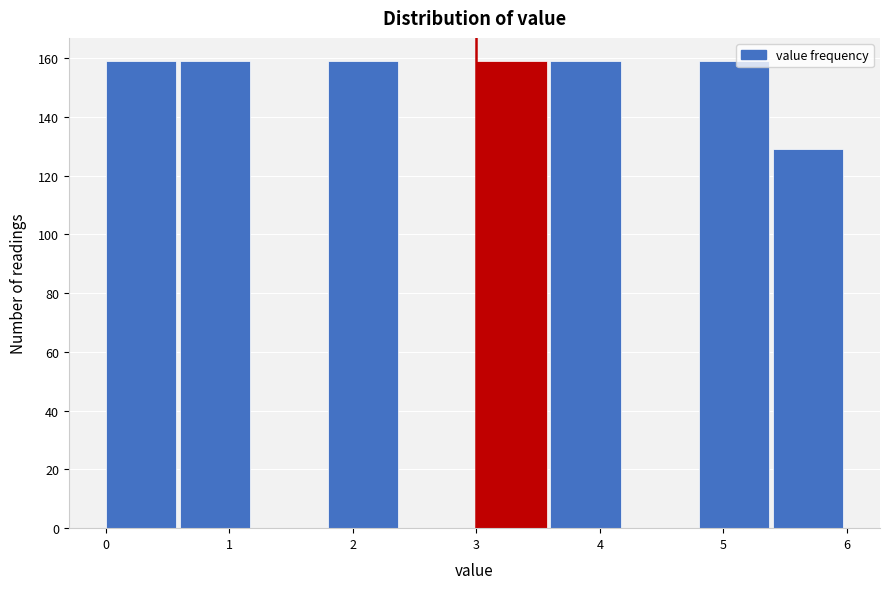

Reading left to right, transcribe this chart: for each bar, give the range it covers on the x-axis and its height. The values are not printed on the chart, so give them approximately, as read against the axis.

0.0 to 0.6: 160
0.6 to 1.2: 160
1.2 to 1.8: 0
1.8 to 2.4: 160
2.4 to 3.0: 0
3.0 to 3.6: 160
3.6 to 4.2: 160
4.2 to 4.8: 0
4.8 to 5.4: 160
5.4 to 6.0: 130